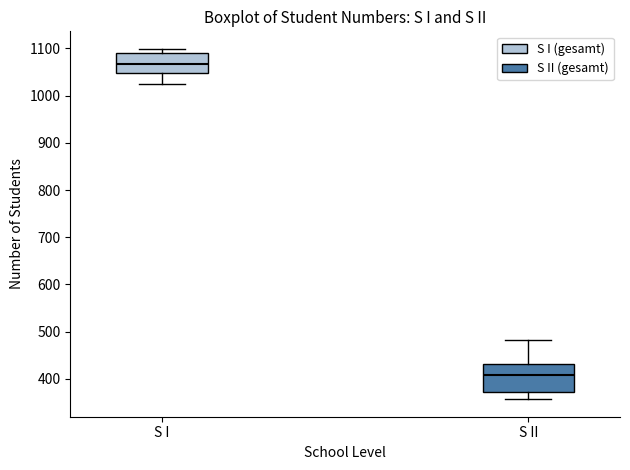

Reading left to right, transcribe this box plot: for each box, give where its median line is, the range the box spans, and where its two whiskers end, as read against the y-axis. The values are not printed on the chart, so give them approximately, as read against the axis.

S I: median 1070, box 1050 to 1090, whiskers 1020 to 1100
S II: median 410, box 370 to 430, whiskers 360 to 480